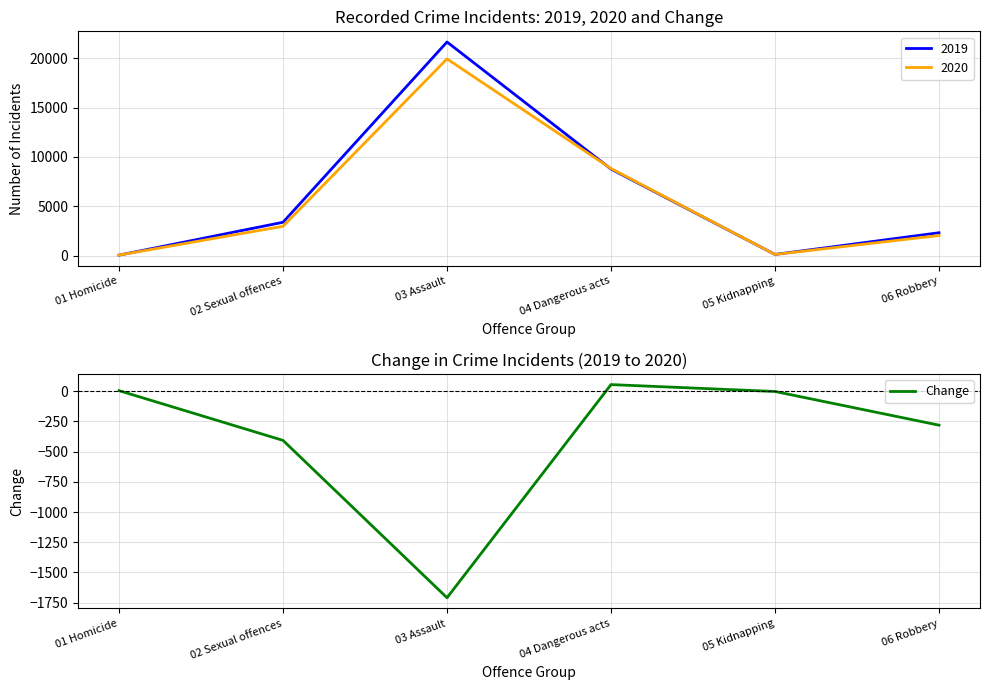

How many data points are less than -2?

3